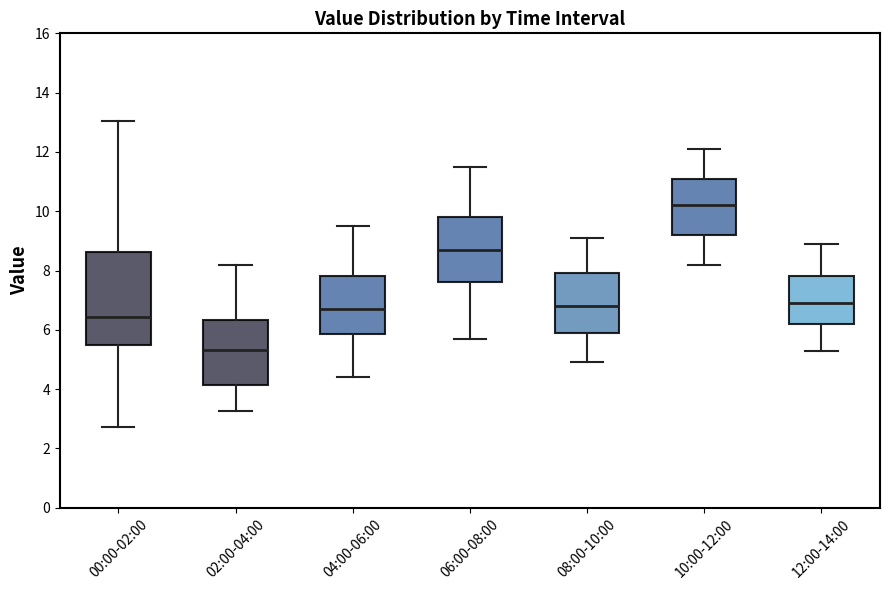

Reading left to right, transcribe this box plot: for each box, give where its median line is, the range the box spans, and where its two whiskers end, as read against the y-axis. The values are not printed on the chart, so give them approximately, as read against the axis.

00:00-02:00: median 6.4, box 5.6 to 8.6, whiskers 2.8 to 13.0
02:00-04:00: median 5.4, box 4.2 to 6.4, whiskers 3.2 to 8.2
04:00-06:00: median 6.8, box 5.8 to 7.8, whiskers 4.4 to 9.6
06:00-08:00: median 8.8, box 7.6 to 9.8, whiskers 5.8 to 11.6
08:00-10:00: median 6.8, box 6.0 to 8.0, whiskers 5.0 to 9.2
10:00-12:00: median 10.2, box 9.2 to 11.2, whiskers 8.2 to 12.2
12:00-14:00: median 7.0, box 6.2 to 7.8, whiskers 5.4 to 9.0